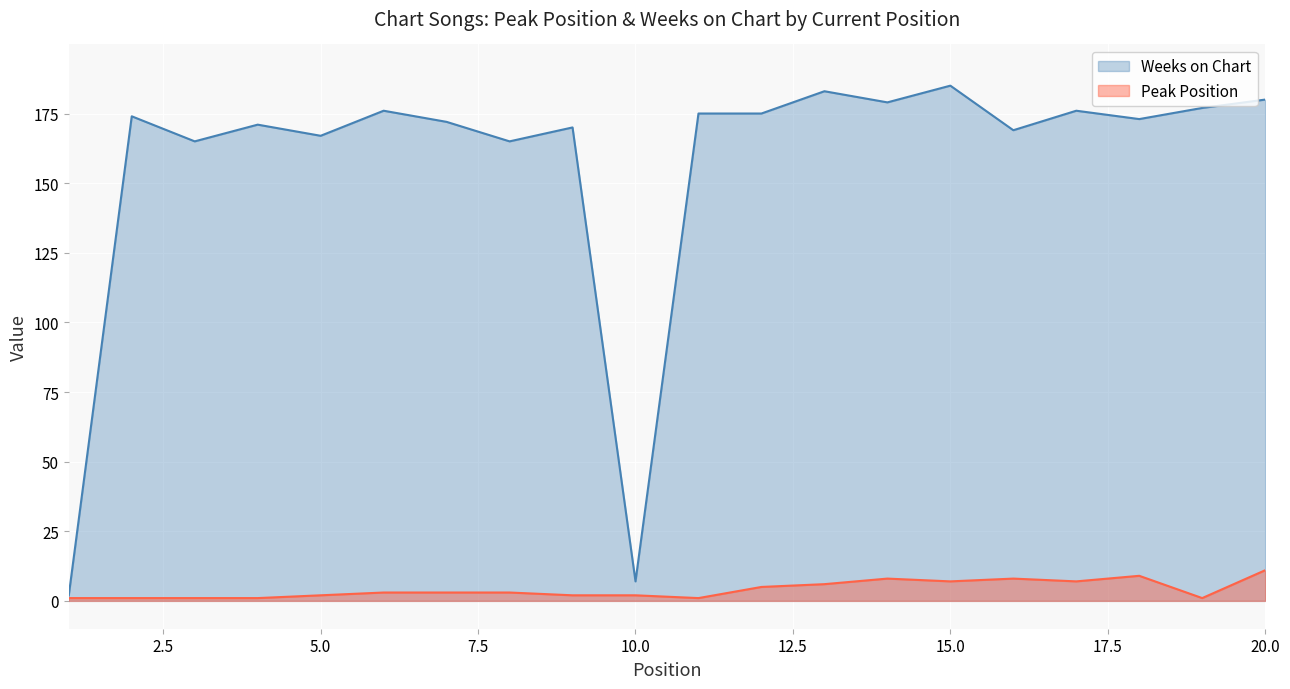

What is the lowest value of the Weeks on Chart series?

2